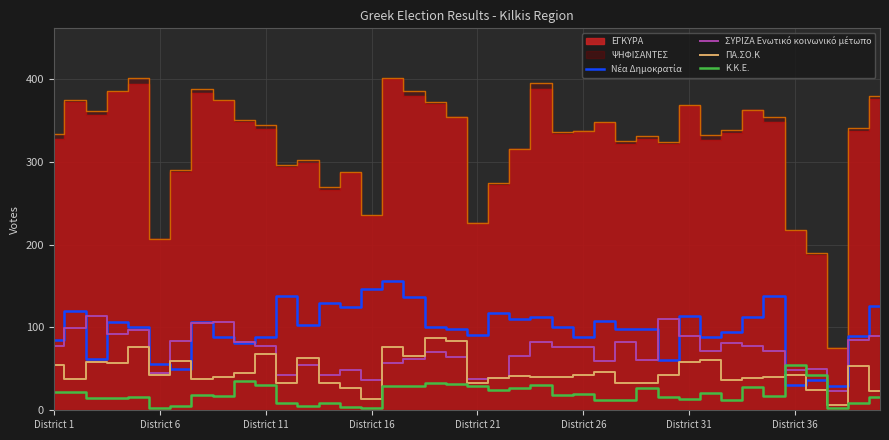

At which category is the sum across all series the highest?

16